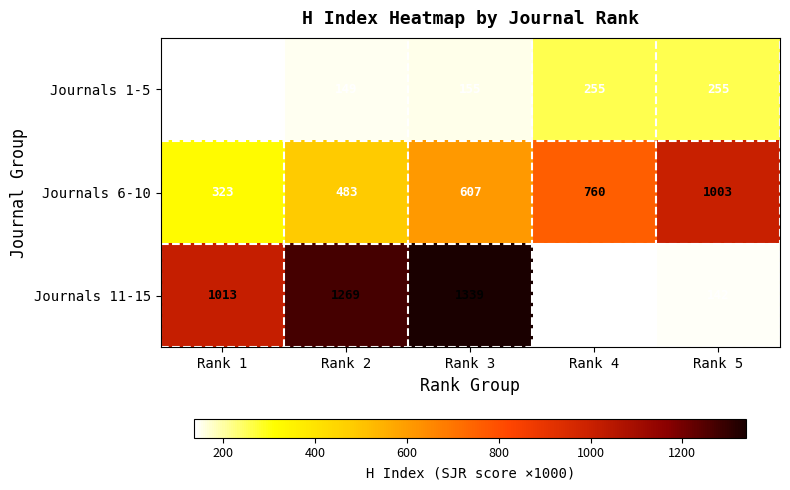

Between Rank 1 and Rank 4, which series saw the biggest shift?

Journals 11-15